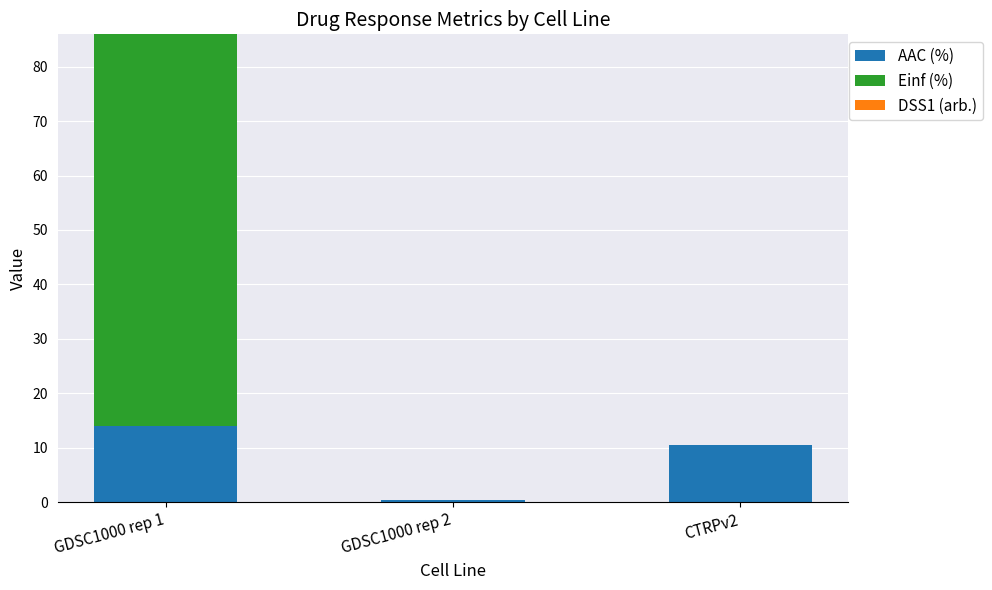

What is the maximum value for AAC (%)?

14.1